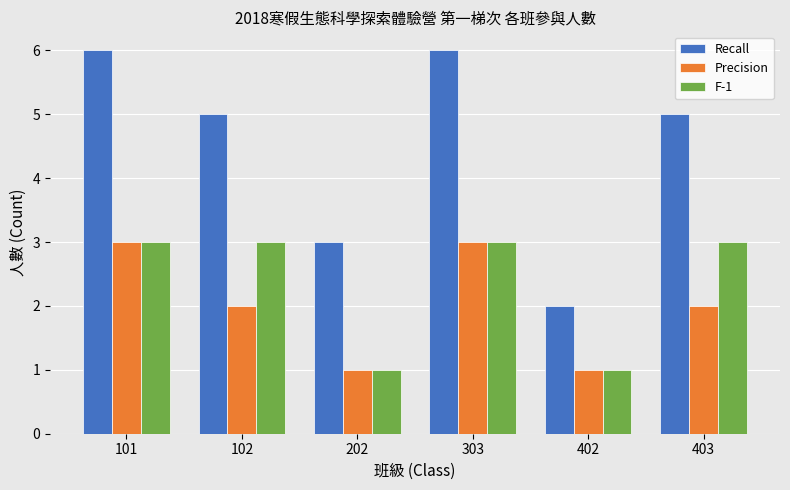

Which category has the lowest value in the Recall series?

402